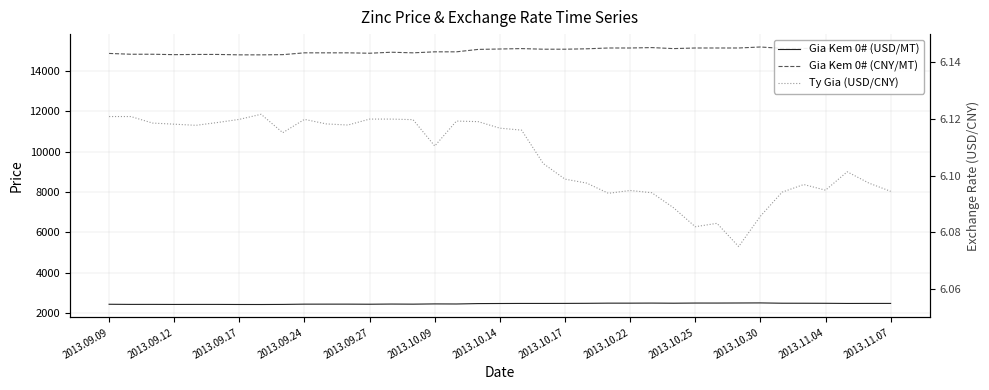

Is it true that Ty Gia (USD/CNY) equals 6.1 at 31?

True